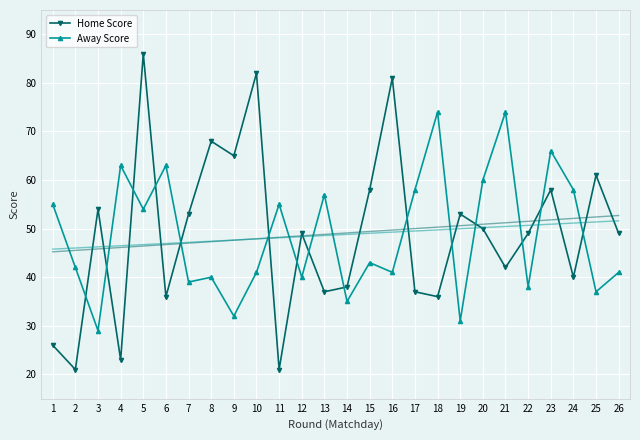

What is the average value of the Away Score series?

49